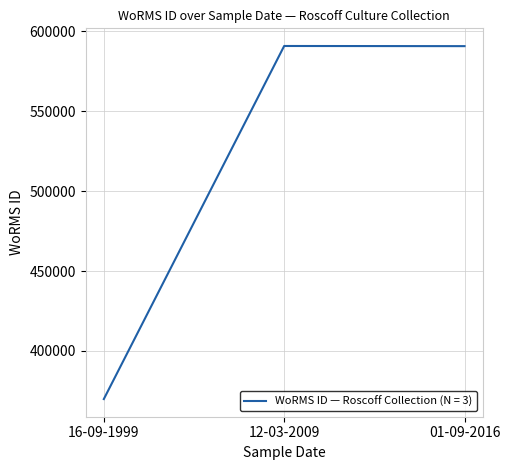

Is it true that the value at 12-03-2009 is 590920?

True